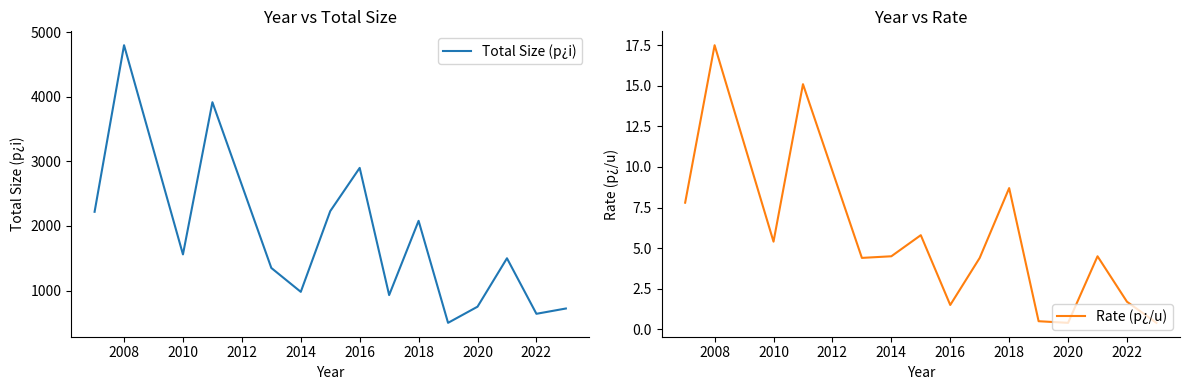

What is the value of the Rate (p¿/u) point at the 4th from the left?

15.1